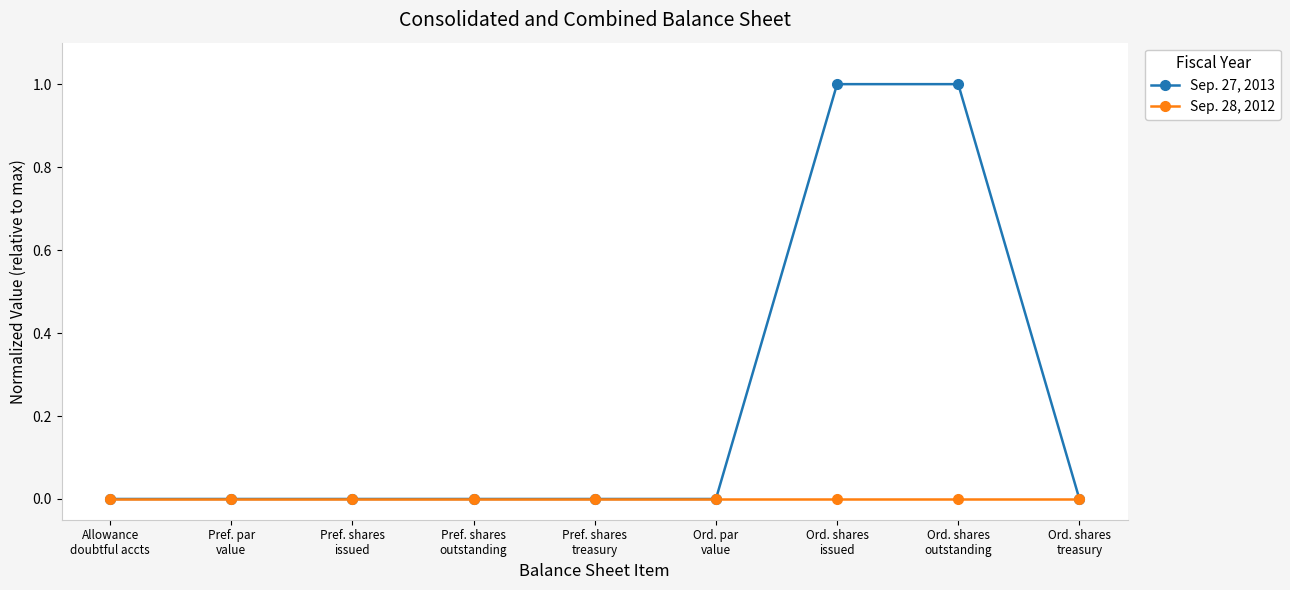

What position from the right is Allowance
doubtful accts?

9